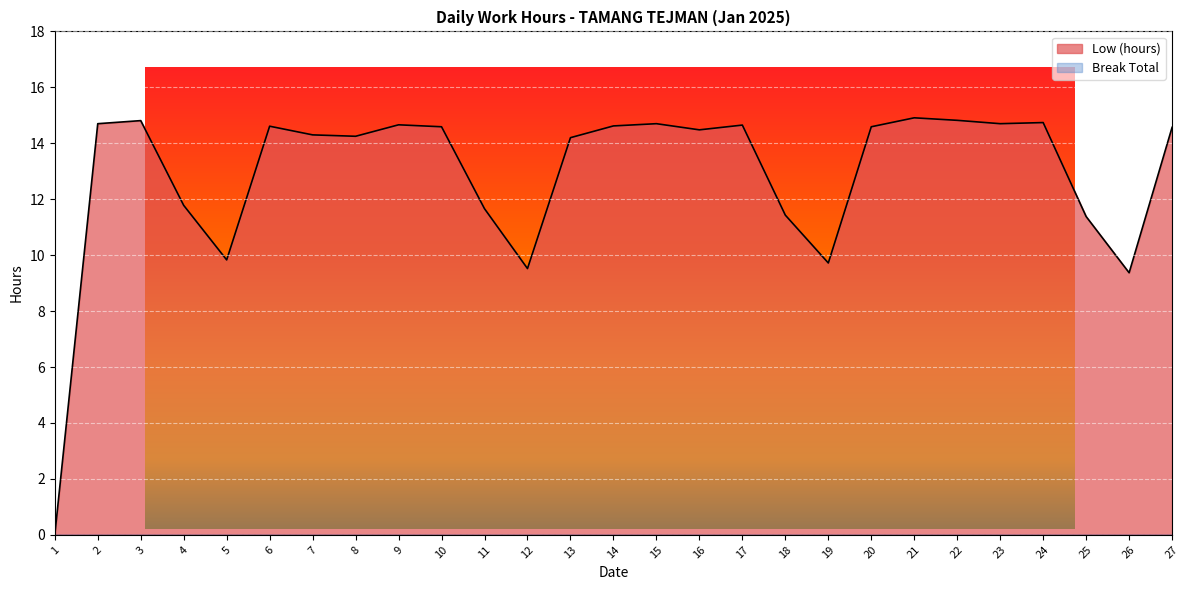

Is it true that the value at 13 is 21.5?

False